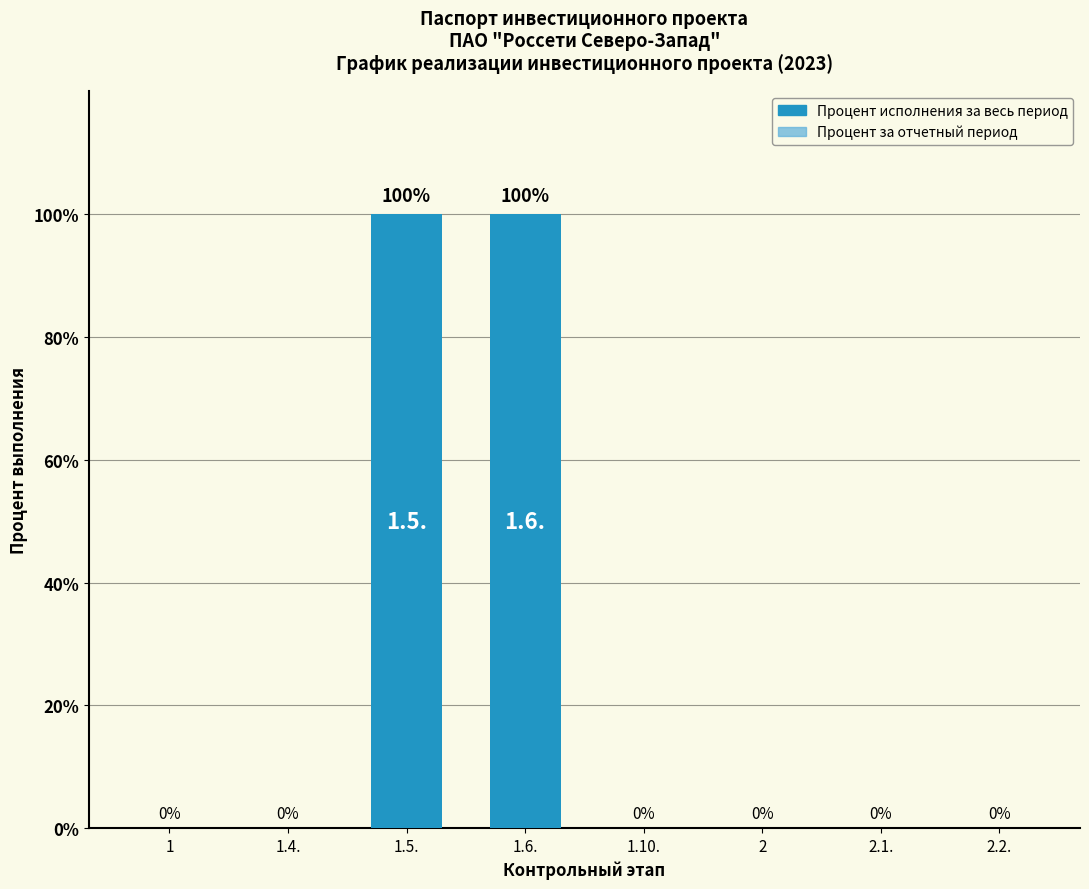

How many values are above zero?

2